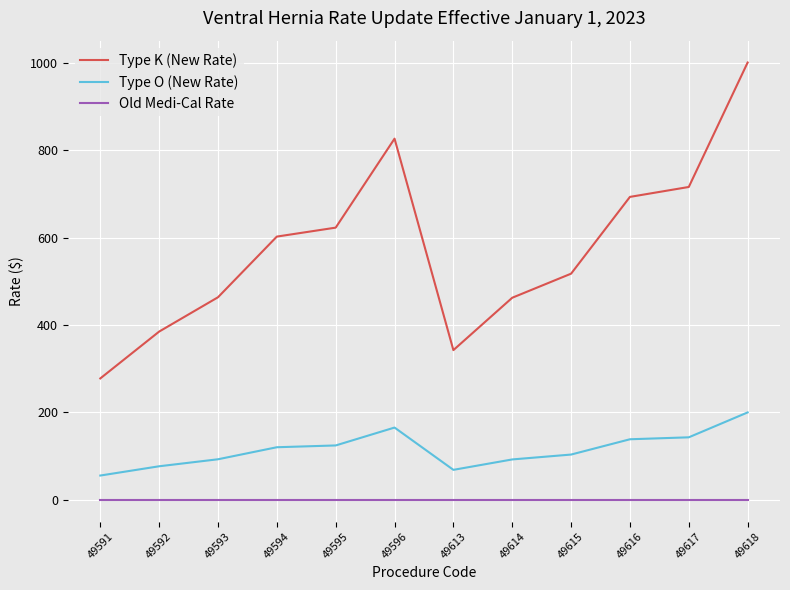

True or false: Type O (New Rate) has a value of 47.2 at 49593.

False